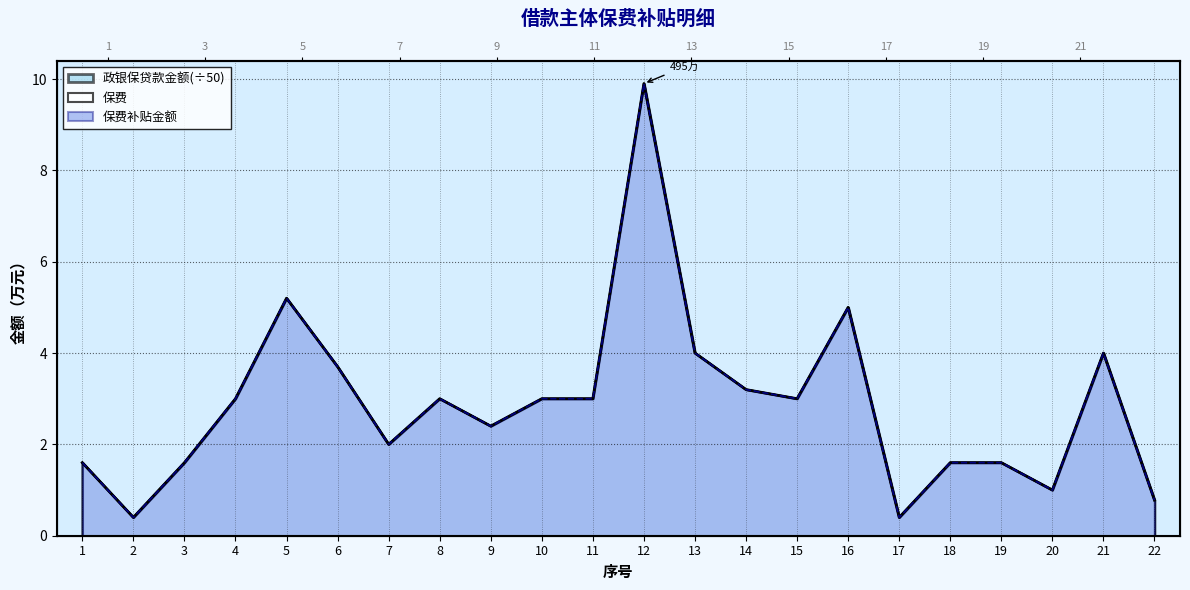

Where is 政银保贷款金额 nearest to the value 5?

16